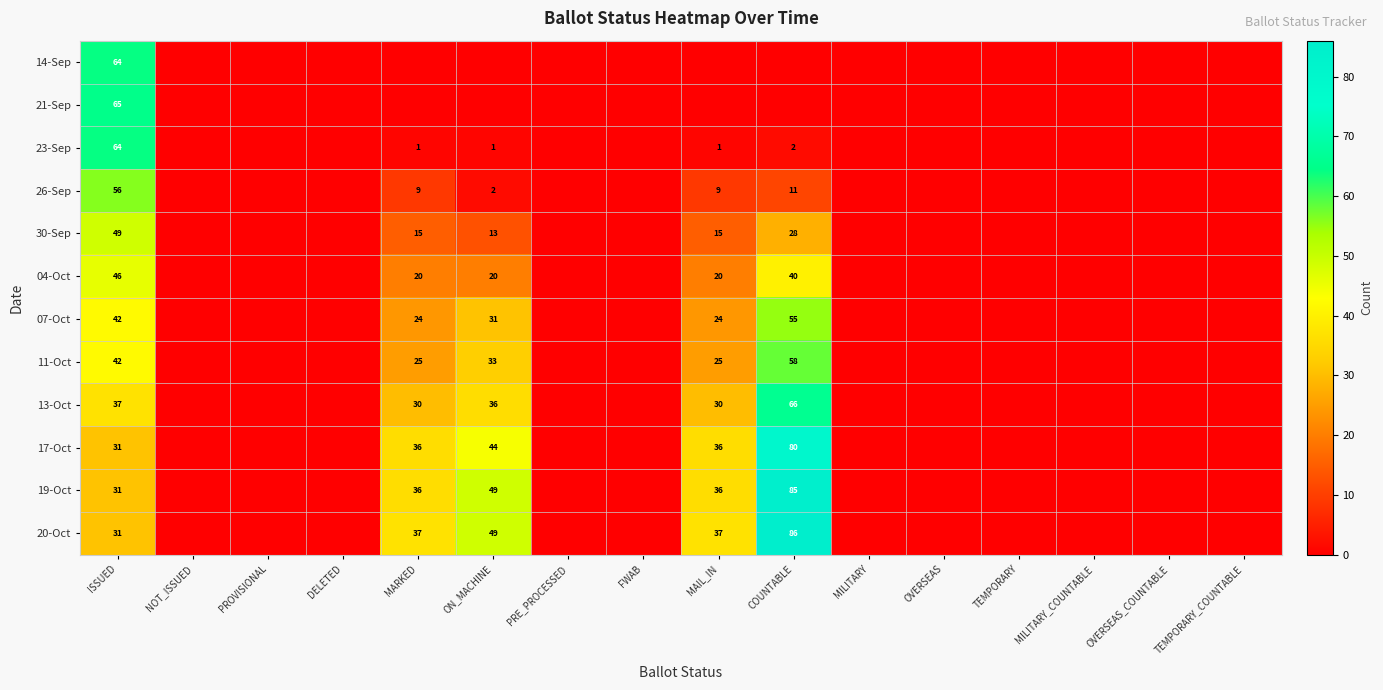

True or false: 04-Oct has a value of 7 at MARKED.

False